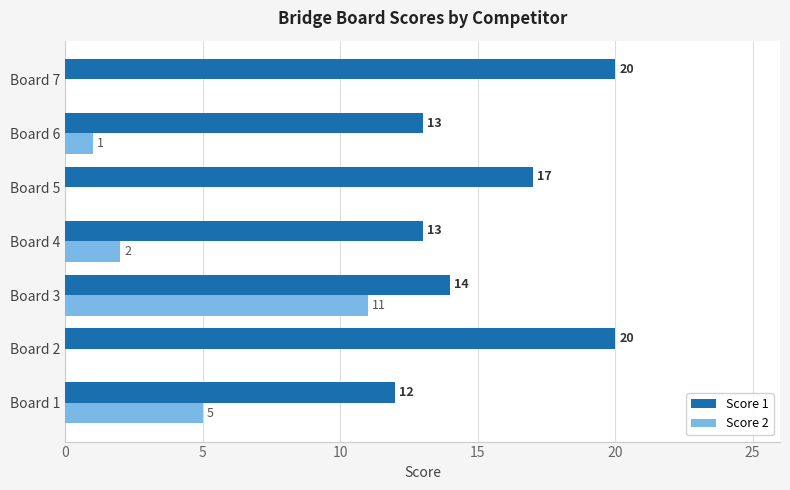

The Score 2 series shows 2 at Board 4. True or false?

True